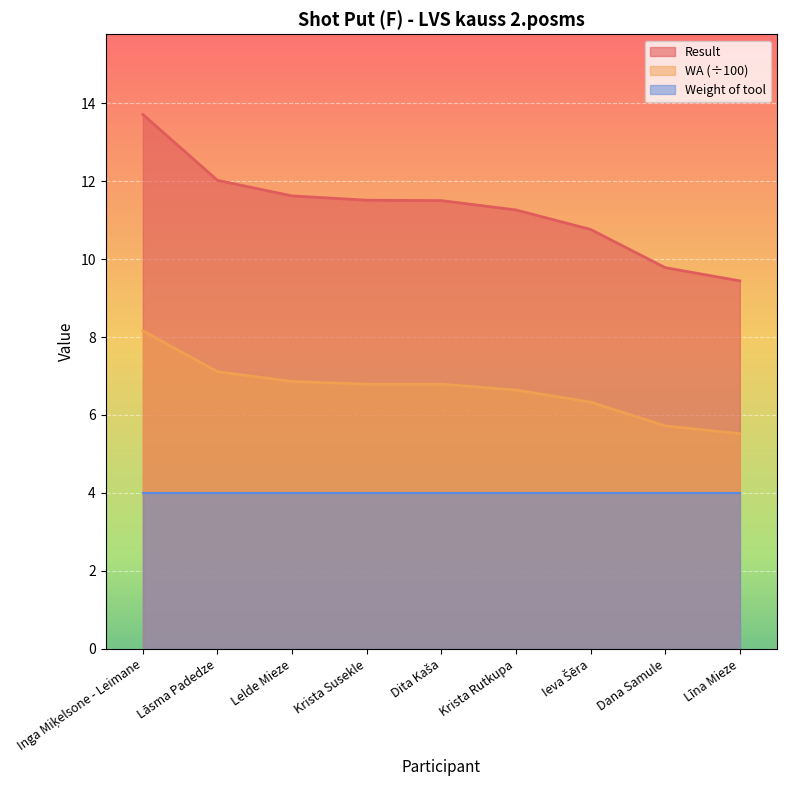

Which series changed the most between Lāsma Padedze and Dana Samule?

Result